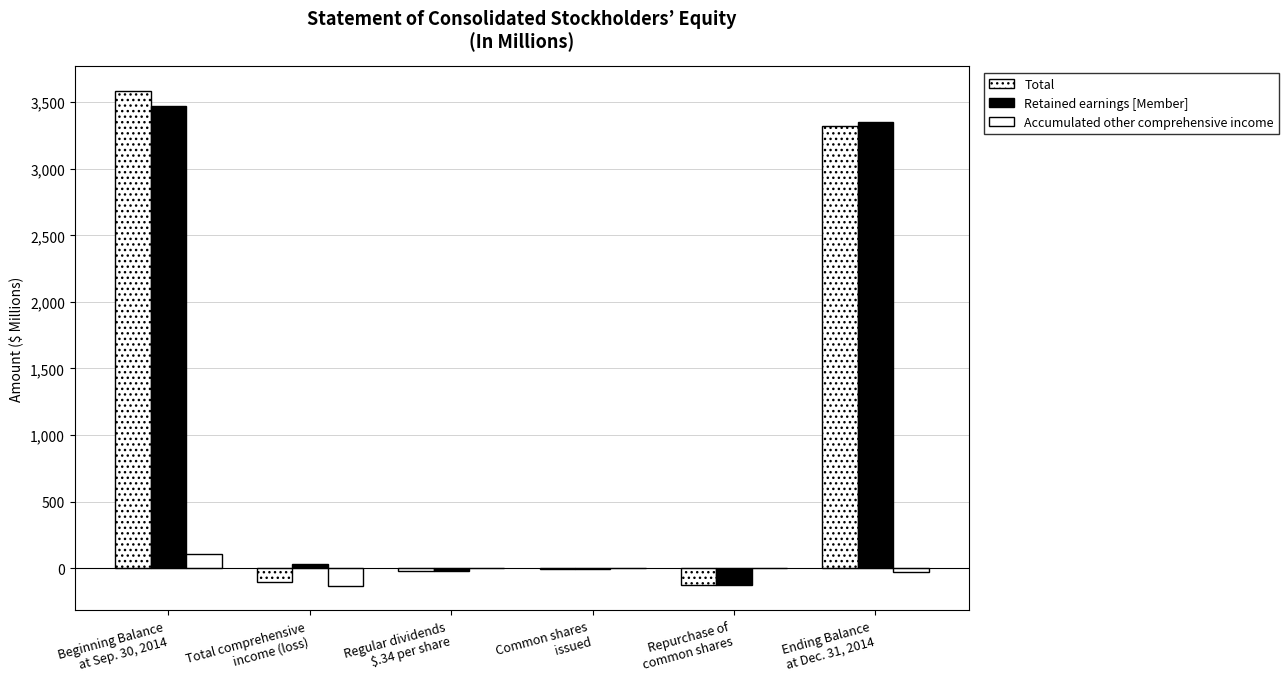

Count the number of categories in the chart.

6